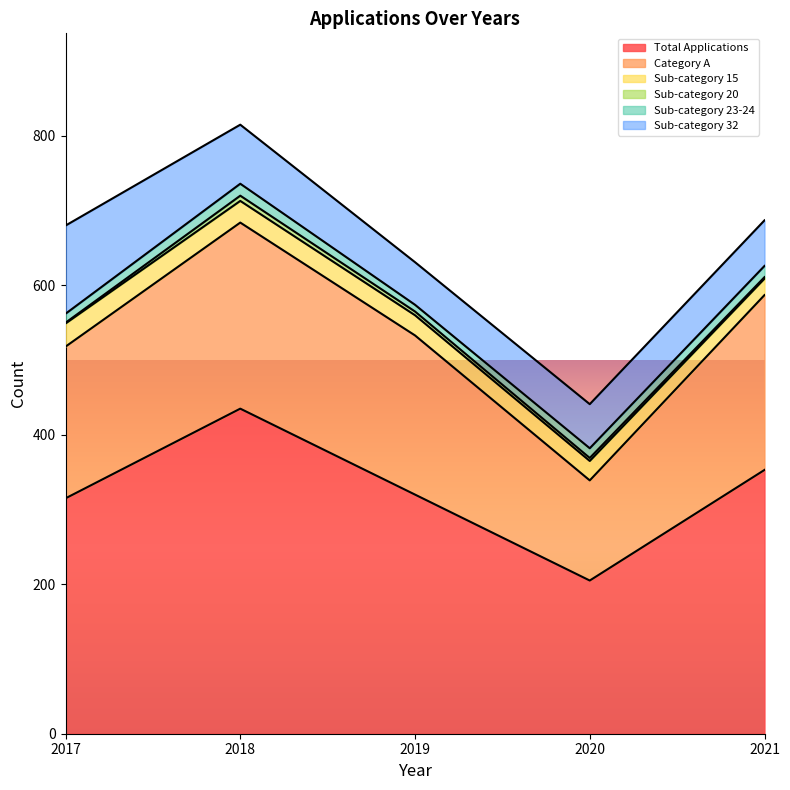

How many data points in Sub-category 20 are above 4?

2